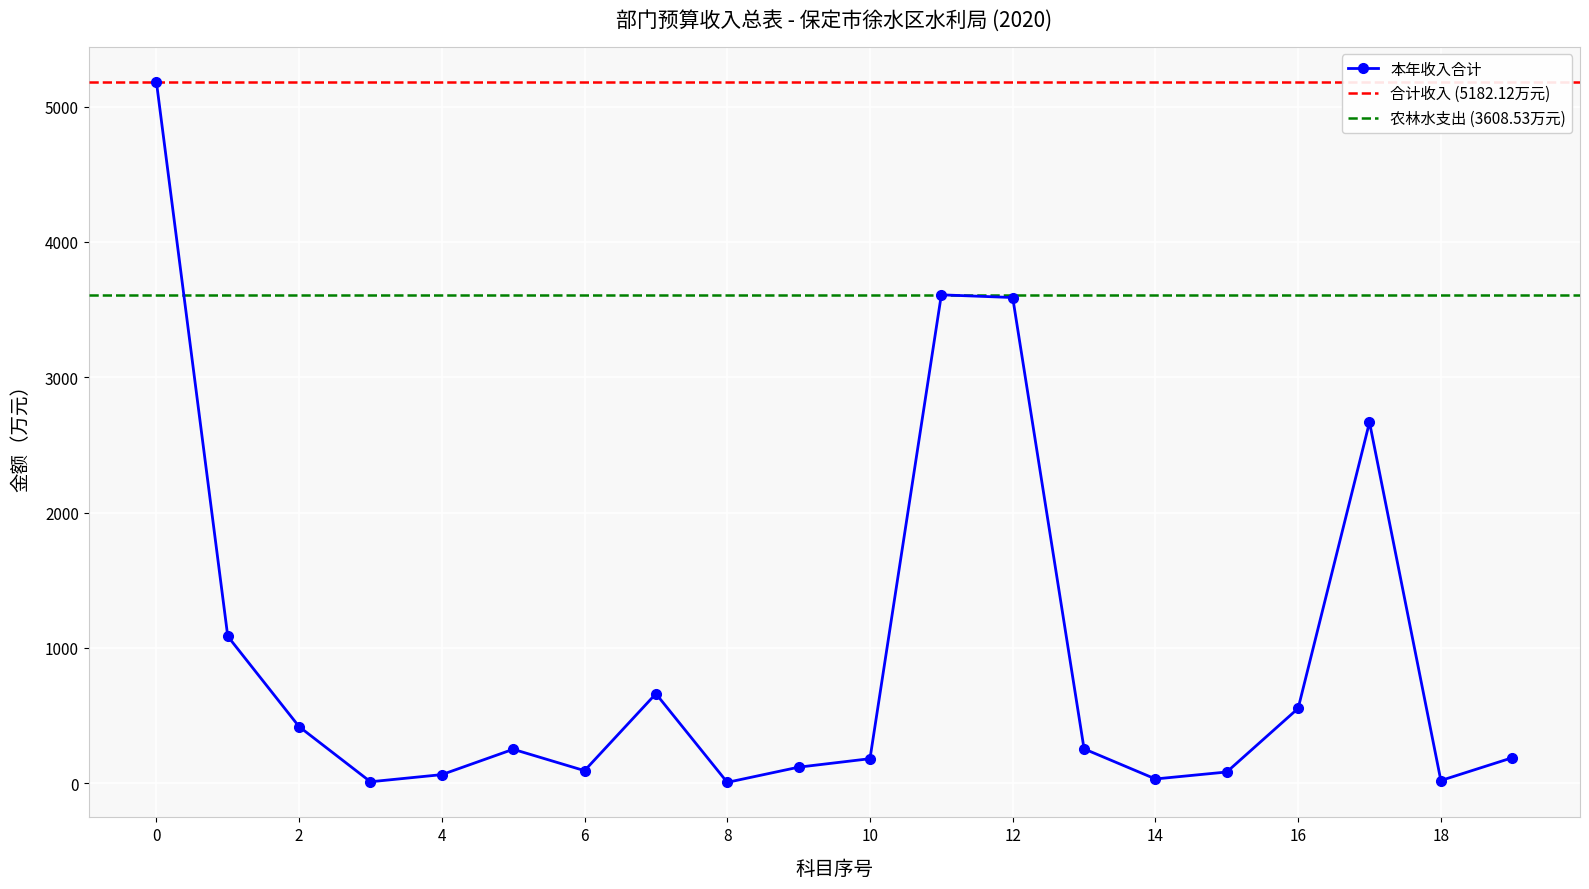

The value of 本年收入合计 at 16 is 553.0. True or false?

True